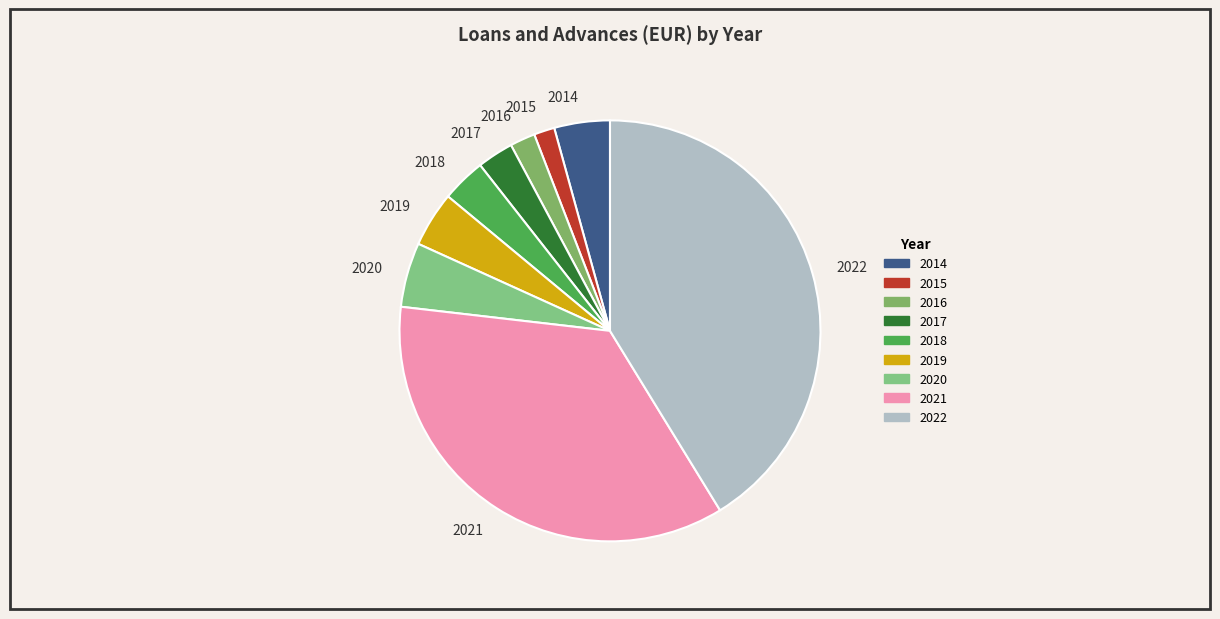

The 2017 slice represents 3% of the pie. True or false?

True